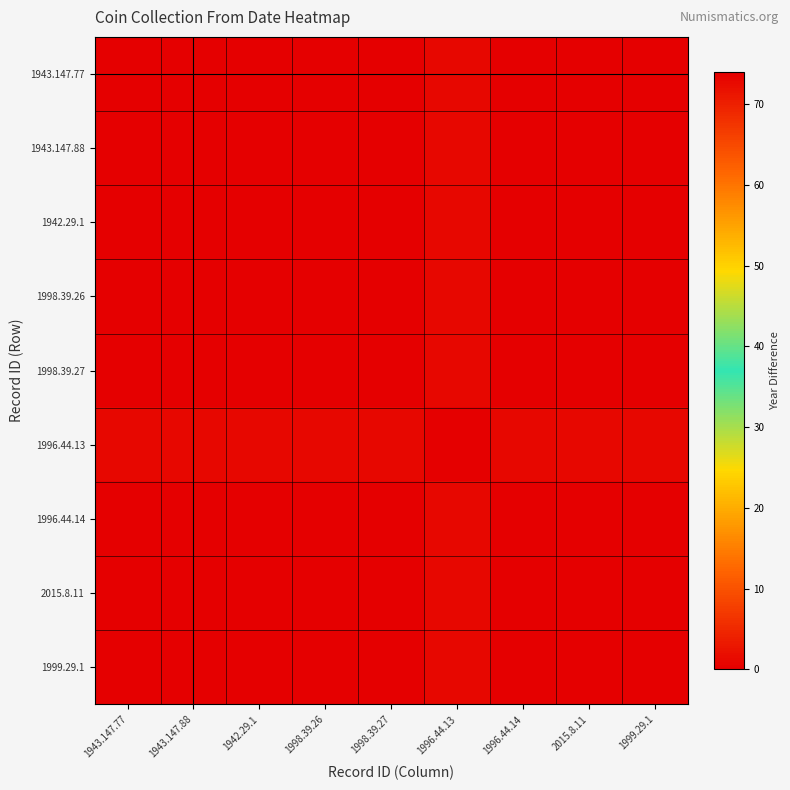

Reading left to right, list all the values displayed in this chart.

1943.147.77: 1943.147.77=0	1943.147.88=0	1942.29.1=0	1998.39.26=74	1998.39.27=74	1996.44.13=73	1996.44.14=74	2015.8.11=74	1999.29.1=74
1943.147.88: 1943.147.77=0	1943.147.88=0	1942.29.1=0	1998.39.26=74	1998.39.27=74	1996.44.13=73	1996.44.14=74	2015.8.11=74	1999.29.1=74
1942.29.1: 1943.147.77=0	1943.147.88=0	1942.29.1=0	1998.39.26=74	1998.39.27=74	1996.44.13=73	1996.44.14=74	2015.8.11=74	1999.29.1=74
1998.39.26: 1943.147.77=74	1943.147.88=74	1942.29.1=74	1998.39.26=0	1998.39.27=0	1996.44.13=1	1996.44.14=0	2015.8.11=0	1999.29.1=0
1998.39.27: 1943.147.77=74	1943.147.88=74	1942.29.1=74	1998.39.26=0	1998.39.27=0	1996.44.13=1	1996.44.14=0	2015.8.11=0	1999.29.1=0
1996.44.13: 1943.147.77=73	1943.147.88=73	1942.29.1=73	1998.39.26=1	1998.39.27=1	1996.44.13=0	1996.44.14=1	2015.8.11=1	1999.29.1=1
1996.44.14: 1943.147.77=74	1943.147.88=74	1942.29.1=74	1998.39.26=0	1998.39.27=0	1996.44.13=1	1996.44.14=0	2015.8.11=0	1999.29.1=0
2015.8.11: 1943.147.77=74	1943.147.88=74	1942.29.1=74	1998.39.26=0	1998.39.27=0	1996.44.13=1	1996.44.14=0	2015.8.11=0	1999.29.1=0
1999.29.1: 1943.147.77=74	1943.147.88=74	1942.29.1=74	1998.39.26=0	1998.39.27=0	1996.44.13=1	1996.44.14=0	2015.8.11=0	1999.29.1=0